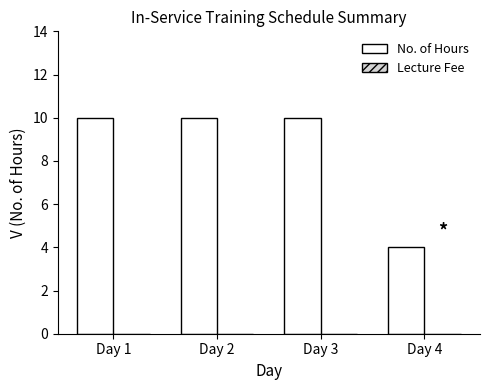

What is the sum of the values at Day 3 and Day 2?

20